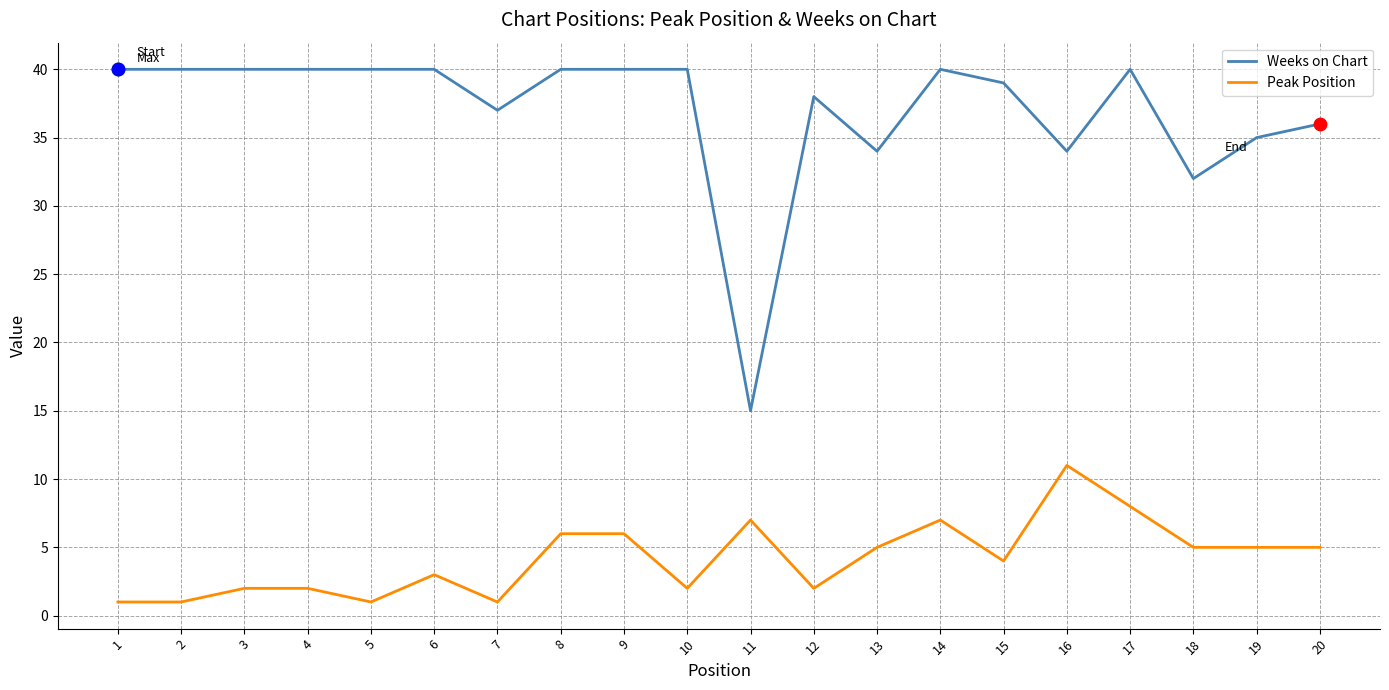

At which category is the sum across all series the highest?

17